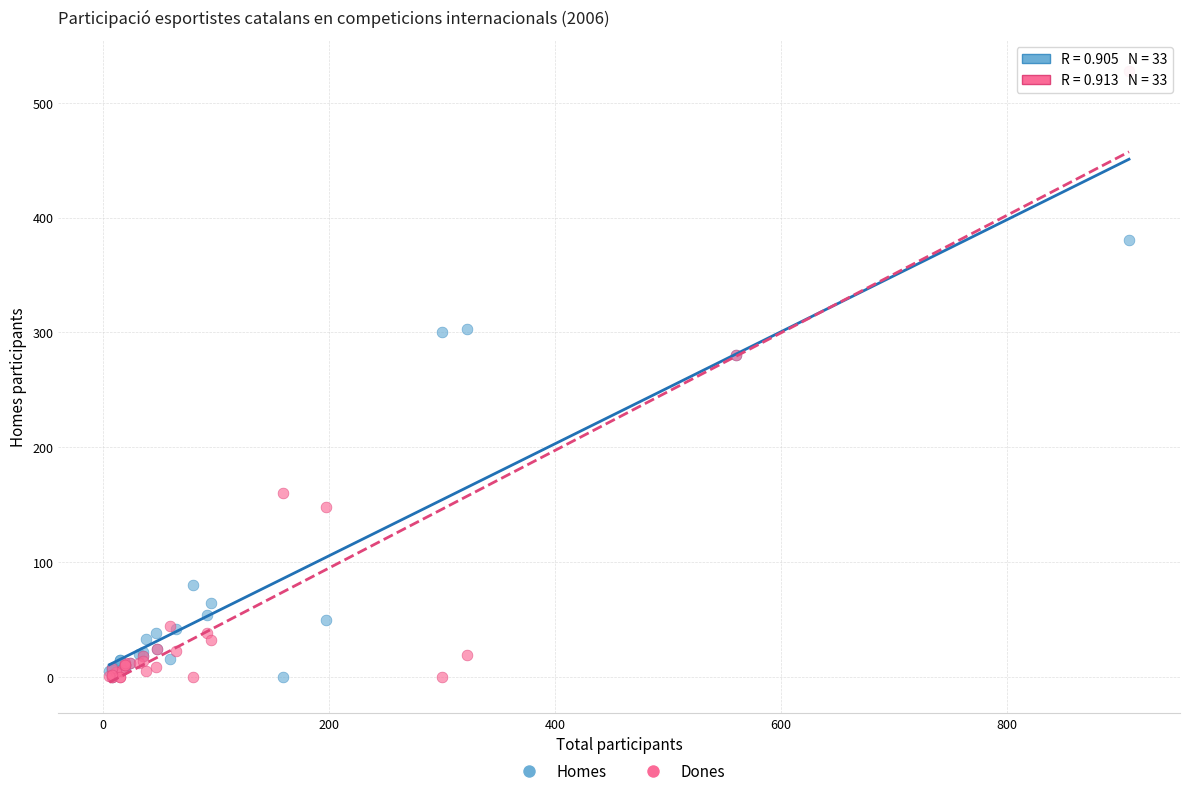

In the Homes series, what Y value is closest to 190?

280